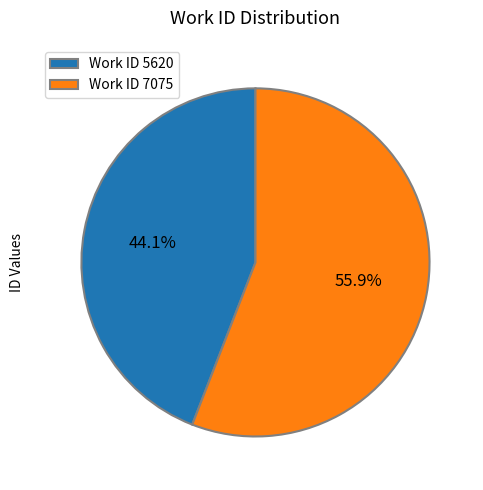

Which has a higher value, Work ID 7075 or Work ID 5620?

Work ID 7075